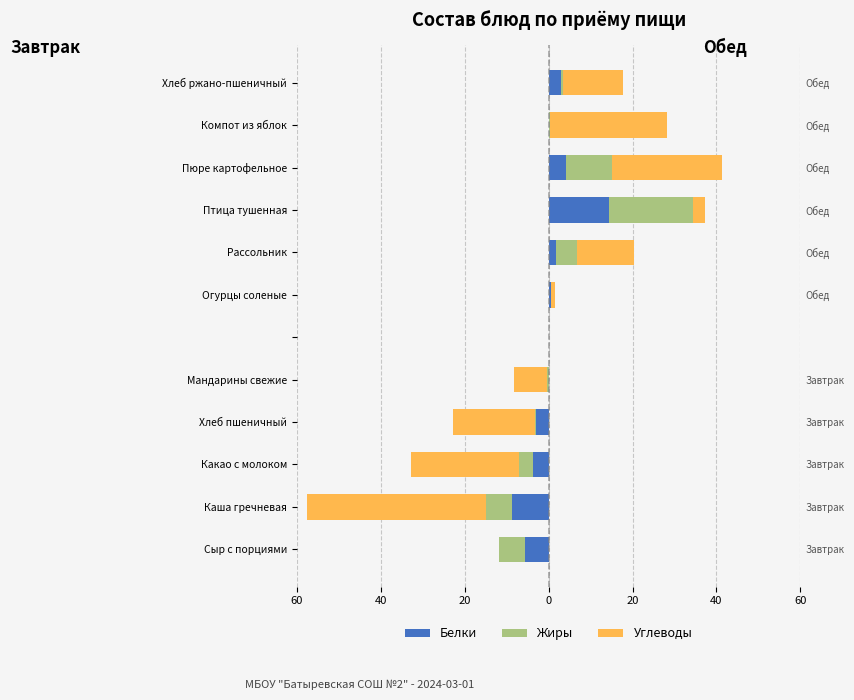

What is the spread (max minus min) of values at Какао с молоком?

22.6